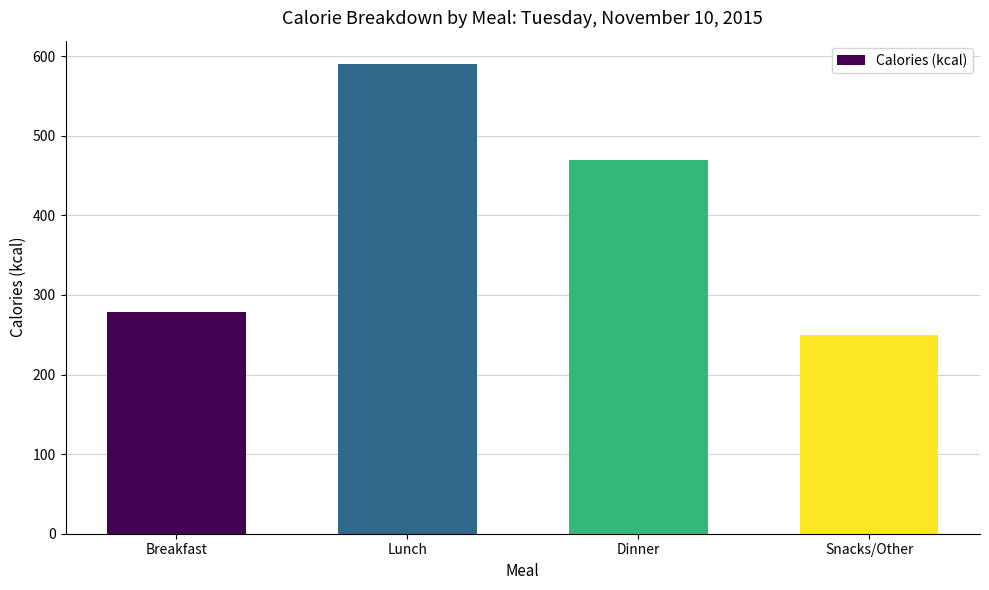

What is the sum of all values?

1588